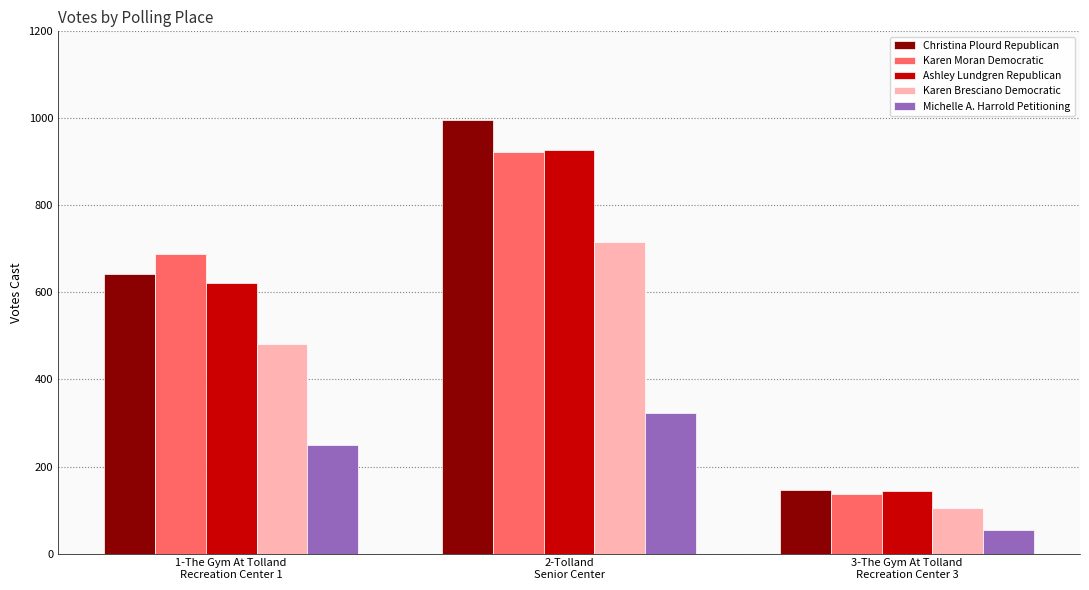

What are all the series names shown in the legend?

Christina Plourd Republican, Karen Moran Democratic, Ashley Lundgren Republican, Karen Bresciano Democratic, Michelle A. Harrold Petitioning